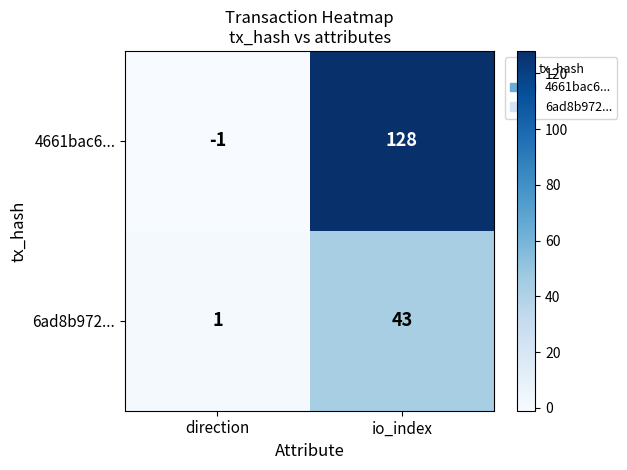

Which series has the widest spread of values?

4661bac6...